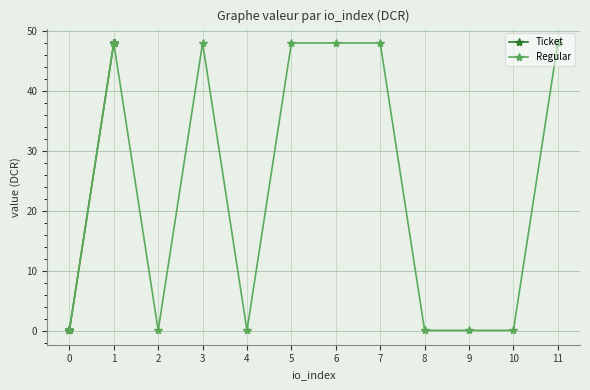

True or false: Regular has a value of 0.1 at 2.

True